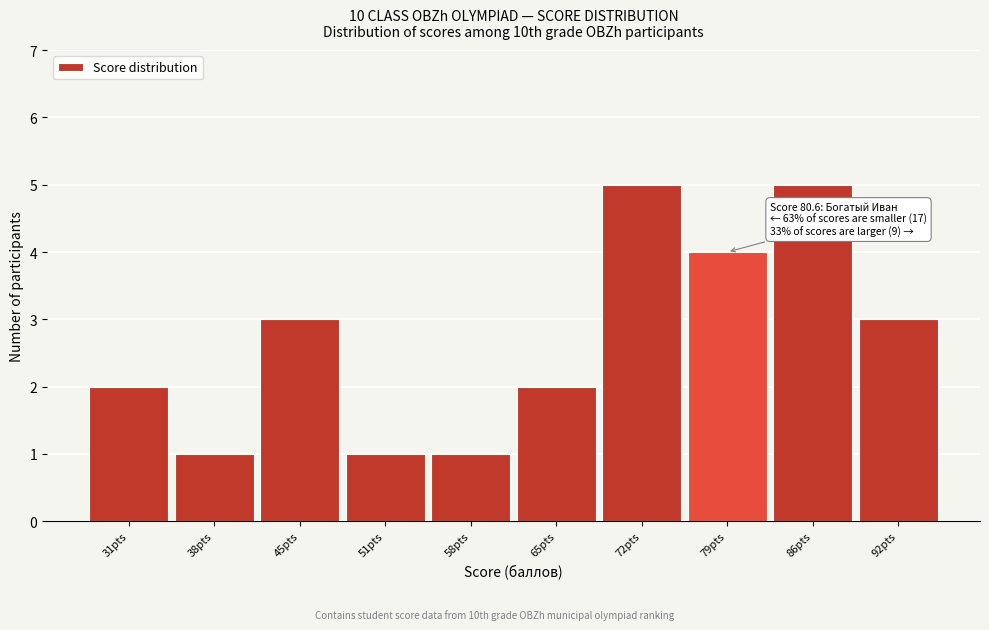

Reading left to right, what are all the values shown in this chart?

2	1	3	1	1	2	5	4	5	3